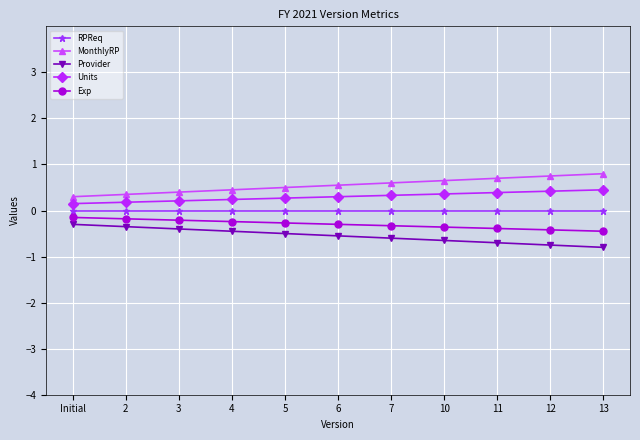

What is the value of the Provider point at the 3rd from the left?

-0.4